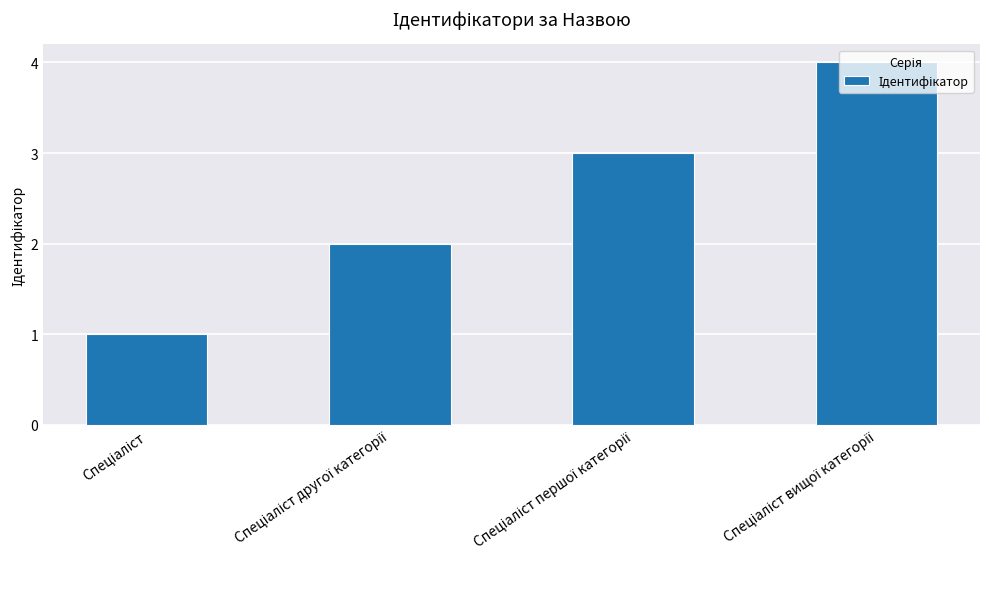

What is the difference between the maximum and minimum values?

3